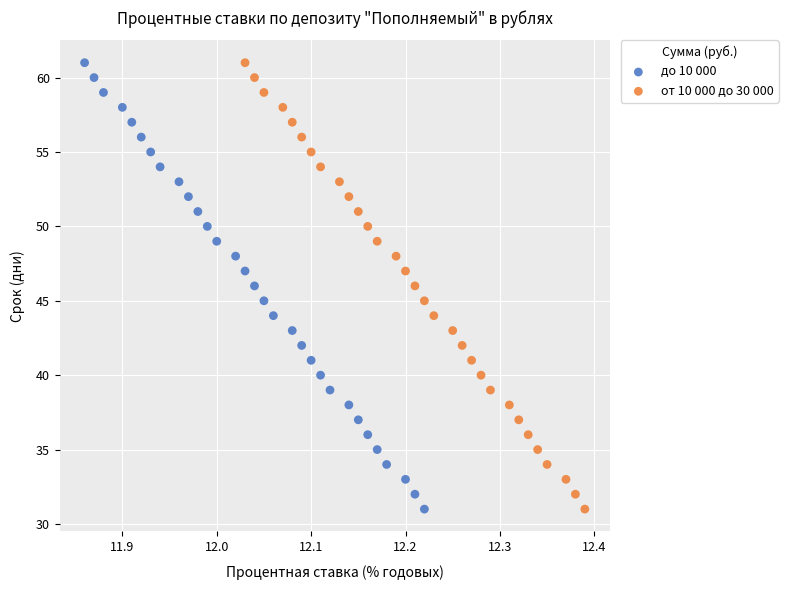

What are all the series names shown in the legend?

до 10 000, от 10 000 до 30 000